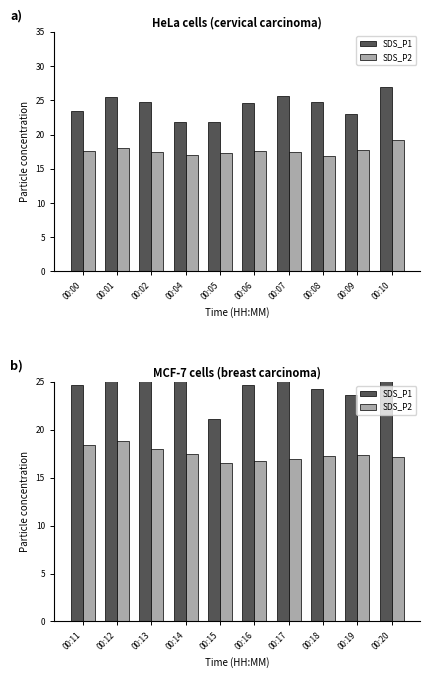

At which category does the chart reach its minimum across all series?

00:15